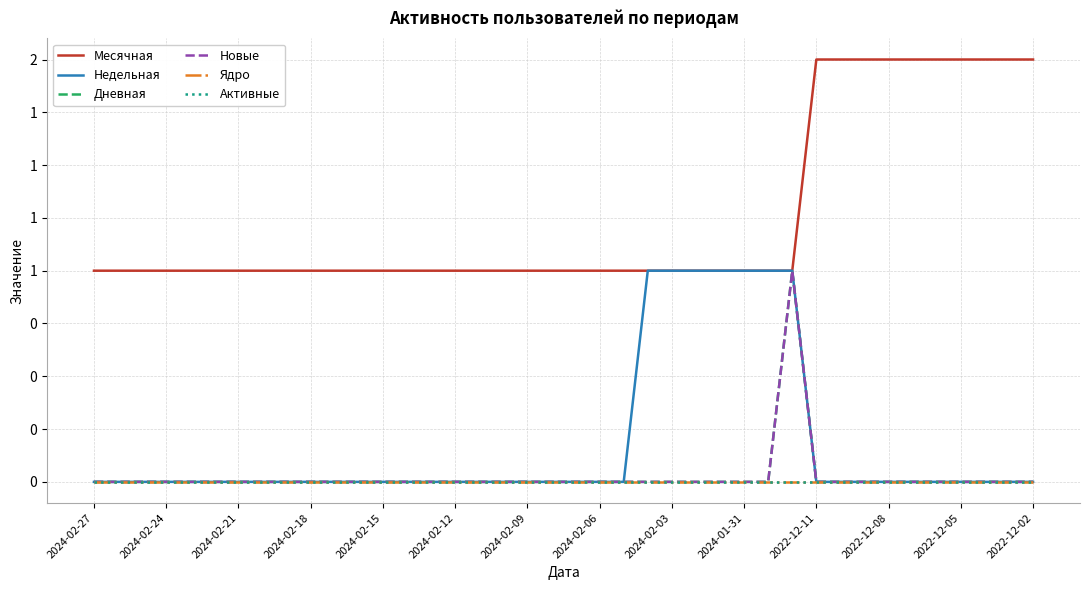

Is this an area chart (filled region under the line)?

No